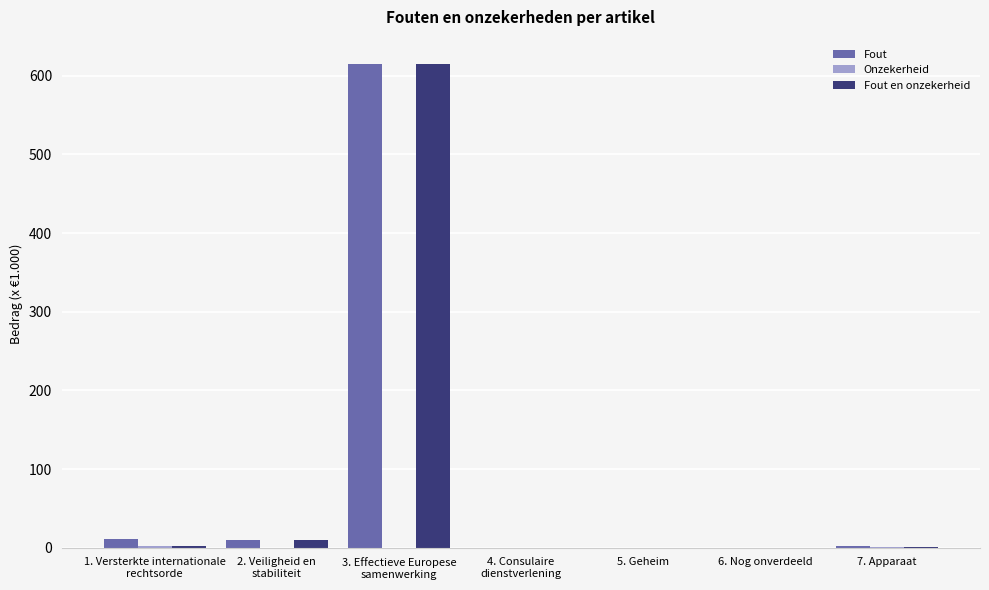

What is the sum of all Fout en onzekerheid values?

627.8